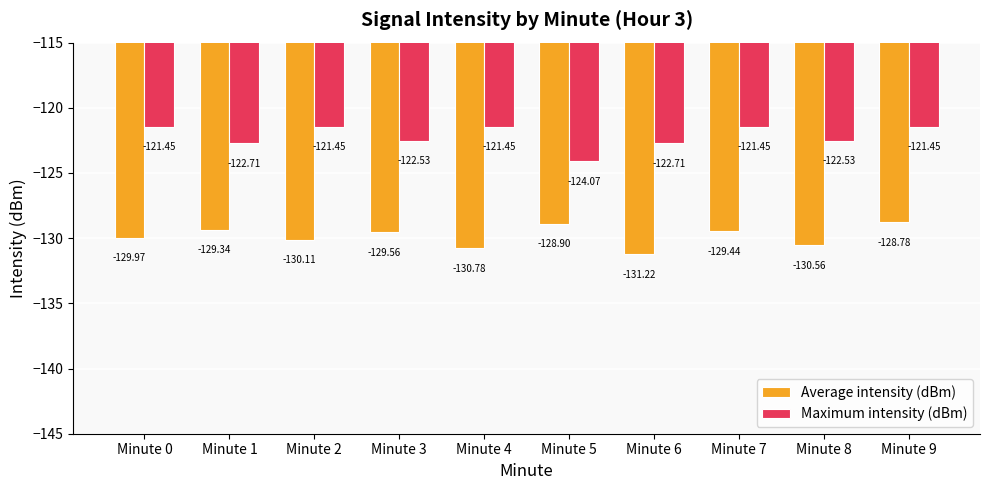

Rank the series by their maximum value, from highest to lowest.

Maximum intensity (dBm), Average intensity (dBm)